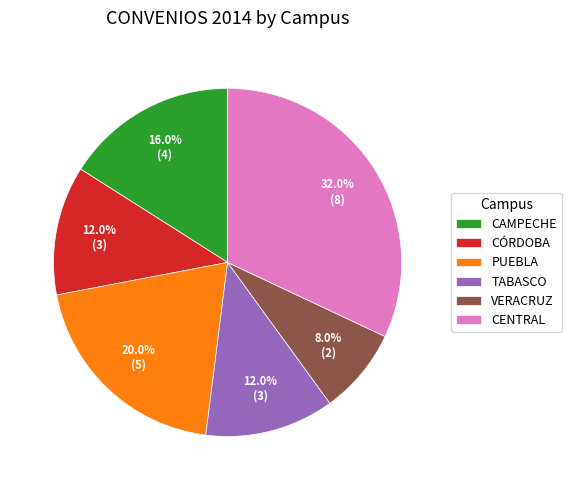

Count the number of slices in the pie.

6